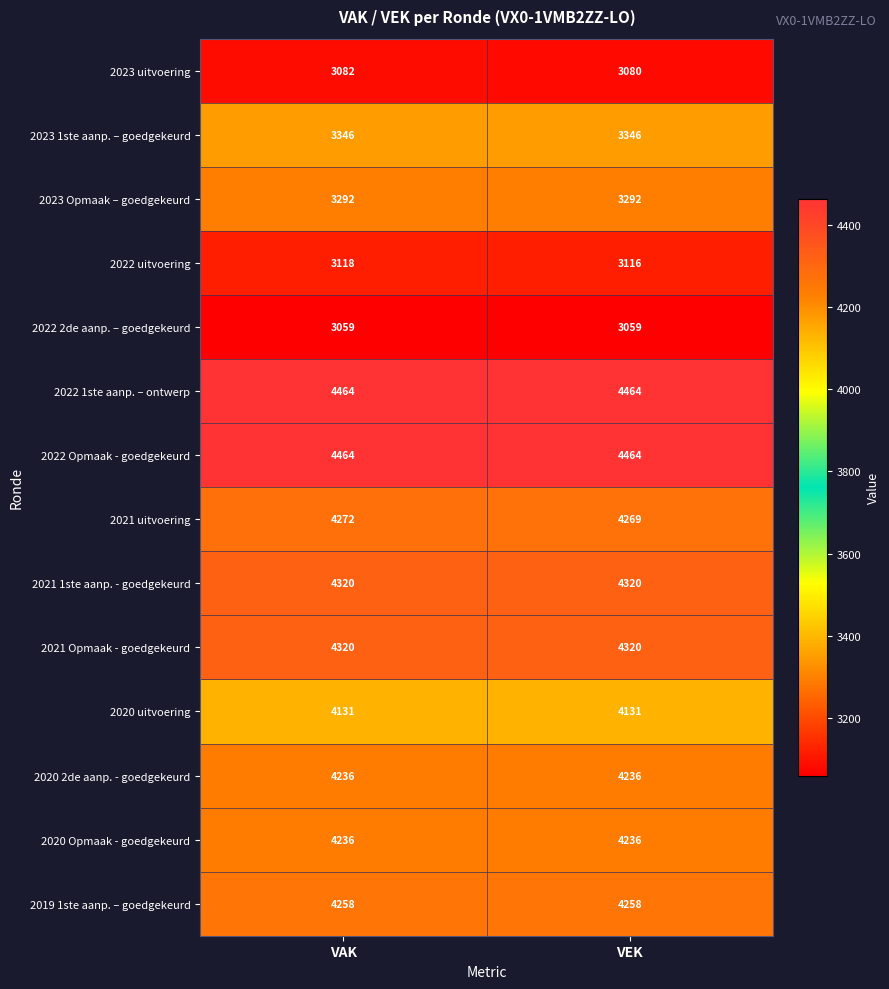

Reading left to right, extract all data points from this chart.

2023 uitvoering: VAK=3082	VEK=3080
2023 1ste aanp. – goedgekeurd: VAK=3346	VEK=3346
2023 Opmaak – goedgekeurd: VAK=3292	VEK=3292
2022 uitvoering: VAK=3118	VEK=3116
2022 2de aanp. – goedgekeurd: VAK=3059	VEK=3059
2022 1ste aanp. – ontwerp: VAK=4464	VEK=4464
2022 Opmaak - goedgekeurd: VAK=4464	VEK=4464
2021 uitvoering: VAK=4272	VEK=4269
2021 1ste aanp. - goedgekeurd: VAK=4320	VEK=4320
2021 Opmaak - goedgekeurd: VAK=4320	VEK=4320
2020 uitvoering: VAK=4131	VEK=4131
2020 2de aanp. - goedgekeurd: VAK=4236	VEK=4236
2020 Opmaak - goedgekeurd: VAK=4236	VEK=4236
2019 1ste aanp. – goedgekeurd: VAK=4258	VEK=4258